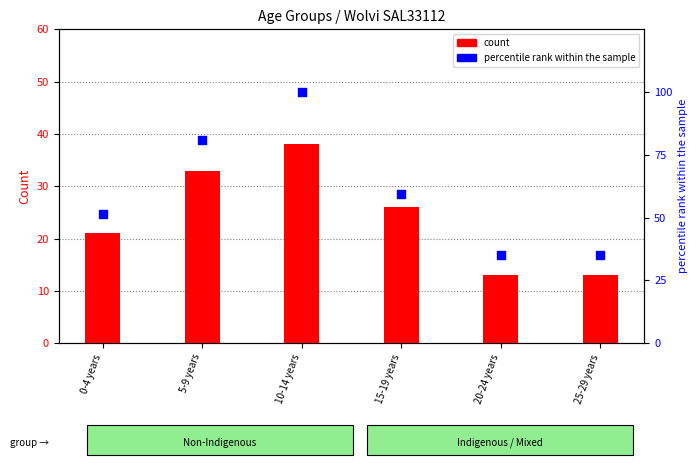

At how many categories does at least one series exceed 48?

4